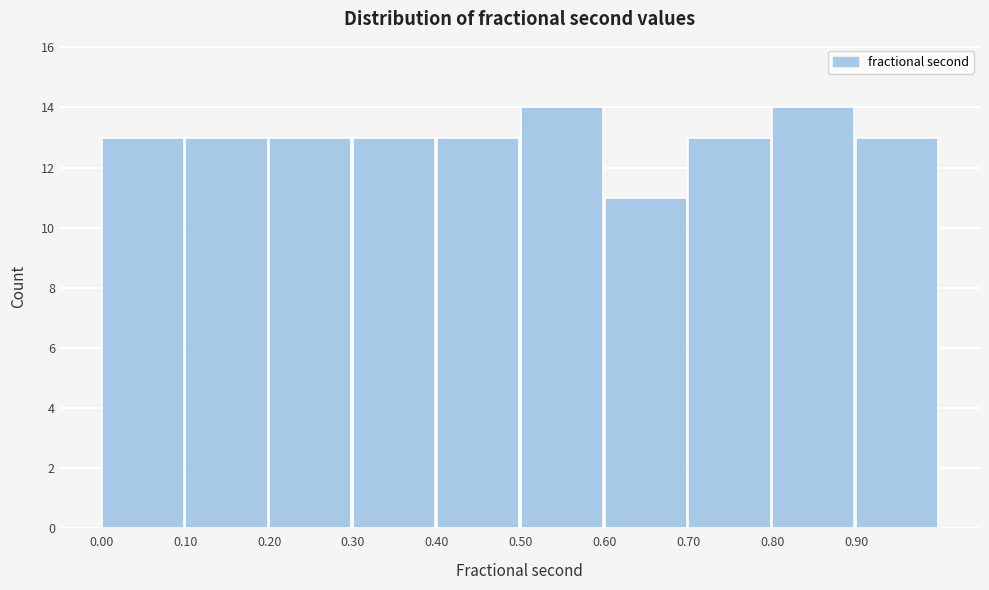

Reading left to right, list every bar in this chart as the range it spans on the x-axis followed by its height. The values are not printed on the chart, so give them approximately, as read against the axis.

0.0 to 0.1: 13
0.1 to 0.2: 13
0.2 to 0.3: 13
0.3 to 0.4: 13
0.4 to 0.5: 13
0.5 to 0.6: 14
0.6 to 0.7: 11
0.7 to 0.8: 13
0.8 to 0.9: 14
0.9 to 1.0: 13